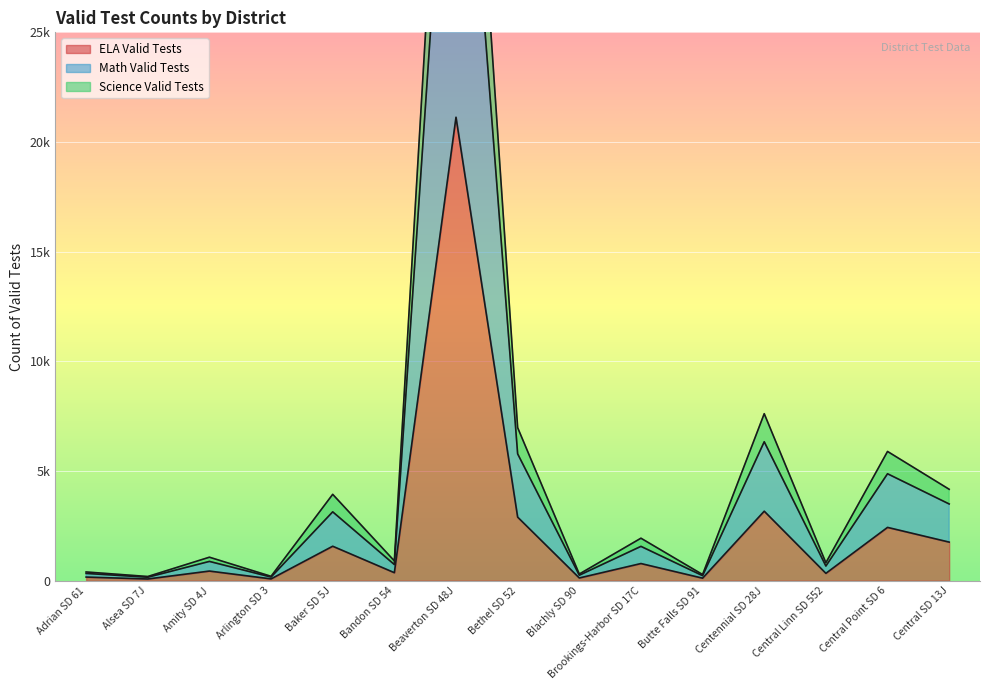

In ELA Valid Tests, how many points are higher than both neighbors (excluding endpoints)?

6